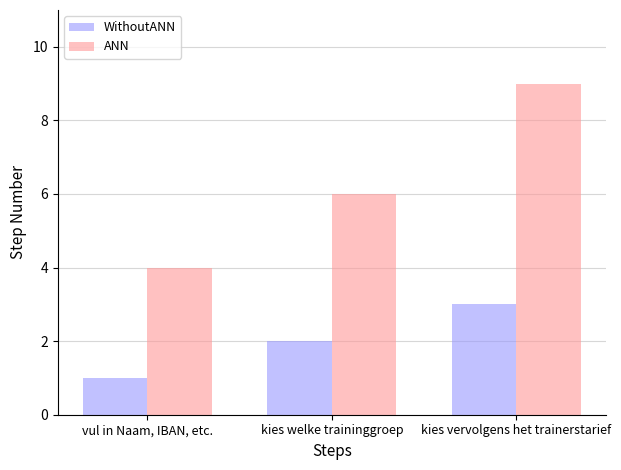

At vul in Naam, IBAN, etc., list the series in order from smallest to largest.

WithoutANN, ANN